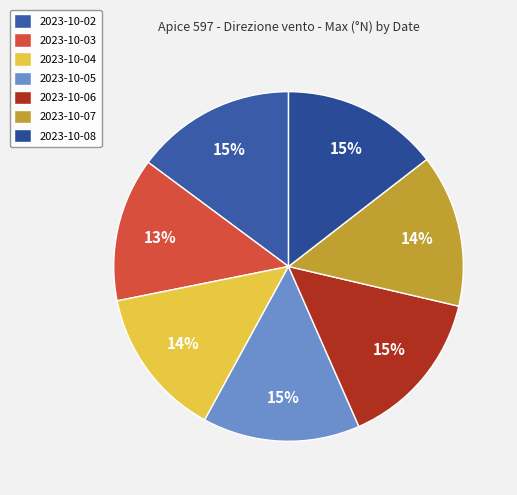

How many slices are in this pie chart?

7